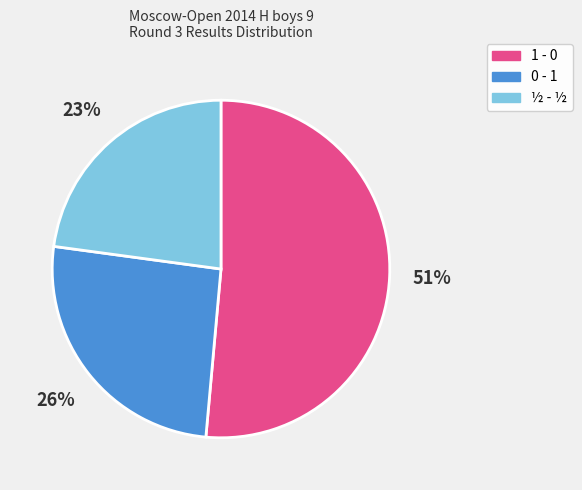

True or false: 0 - 1 accounts for 20% of the total.

False